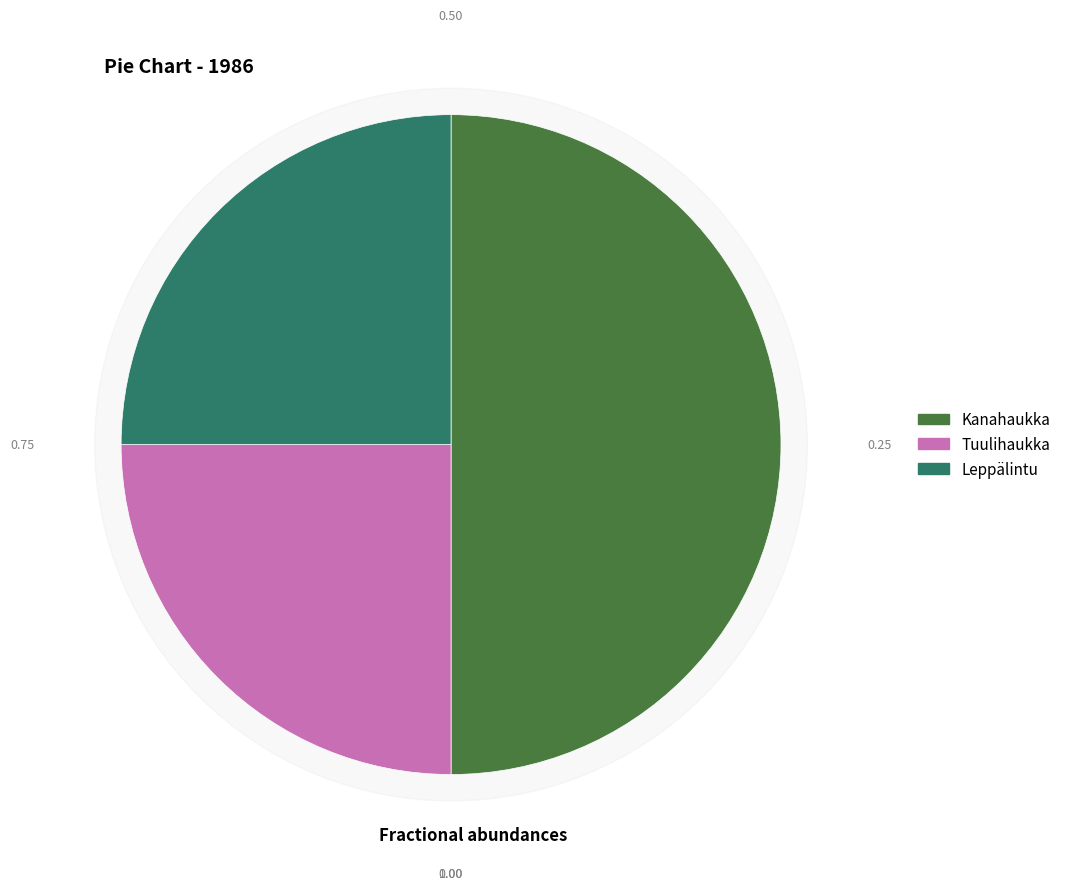

To the nearest percent, what is the combined percentage of Tuulihaukka and Leppälintu?

50%